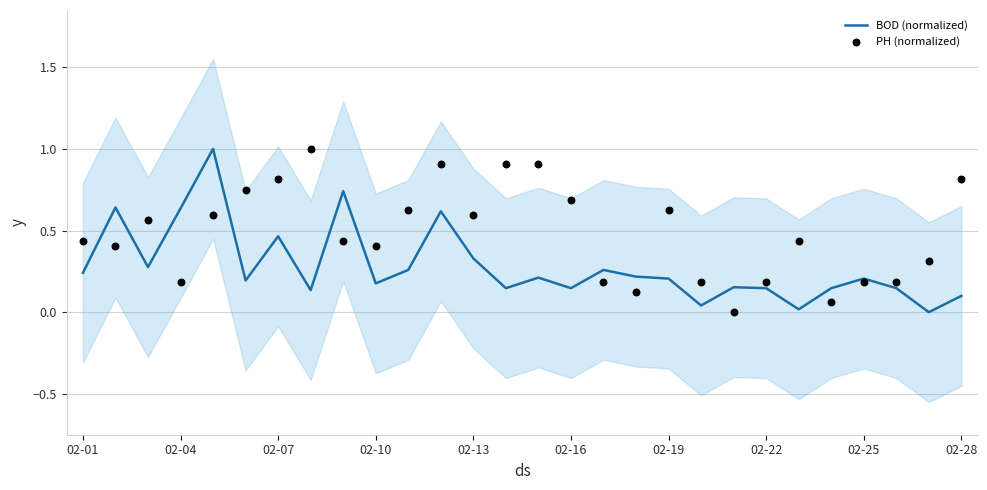

The value of BOD (normalized) at 02-19 is 0.2. True or false?

True